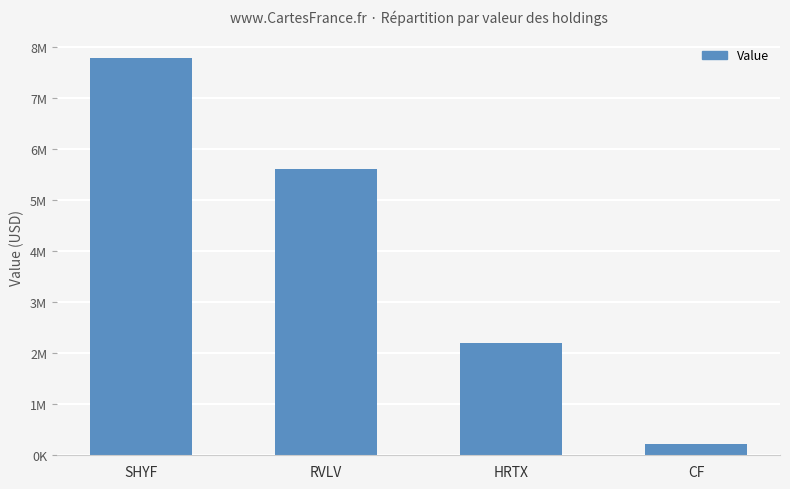

Reading left to right, what are all the values shown in this chart?

SHYF=7784086	RVLV=5602502	HRTX=2207108	CF=228583